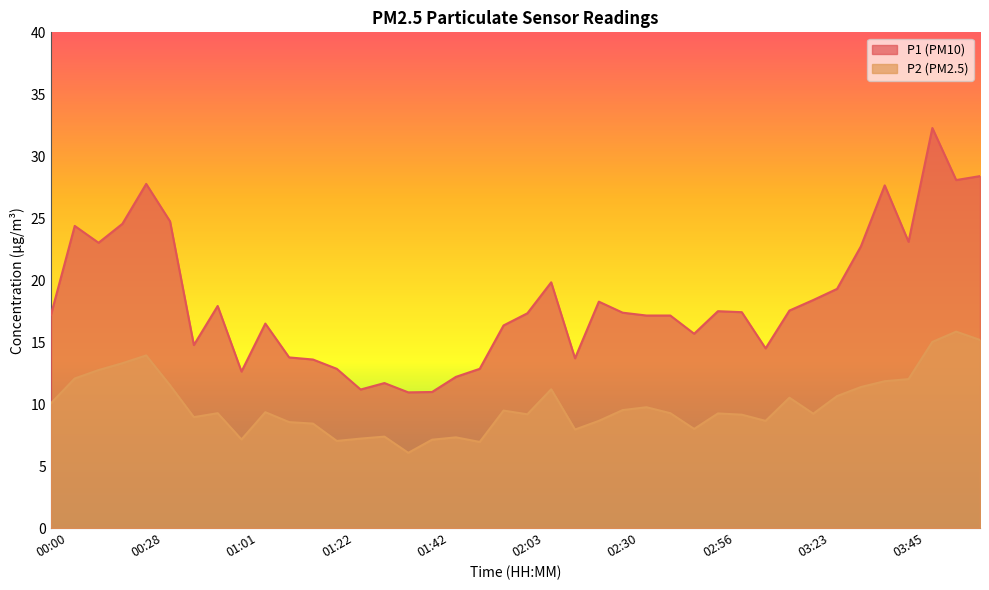

Is it true that P1 equals 19.8 at 02:08?

True